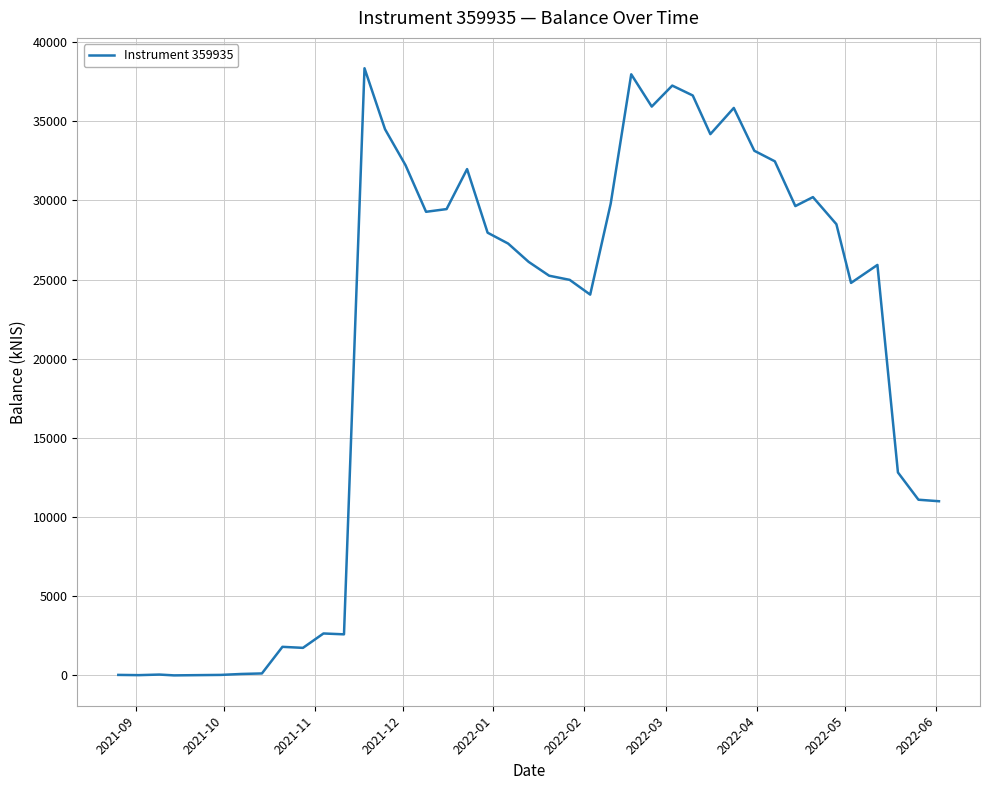

What is the maximum value shown in the chart?

38342.4